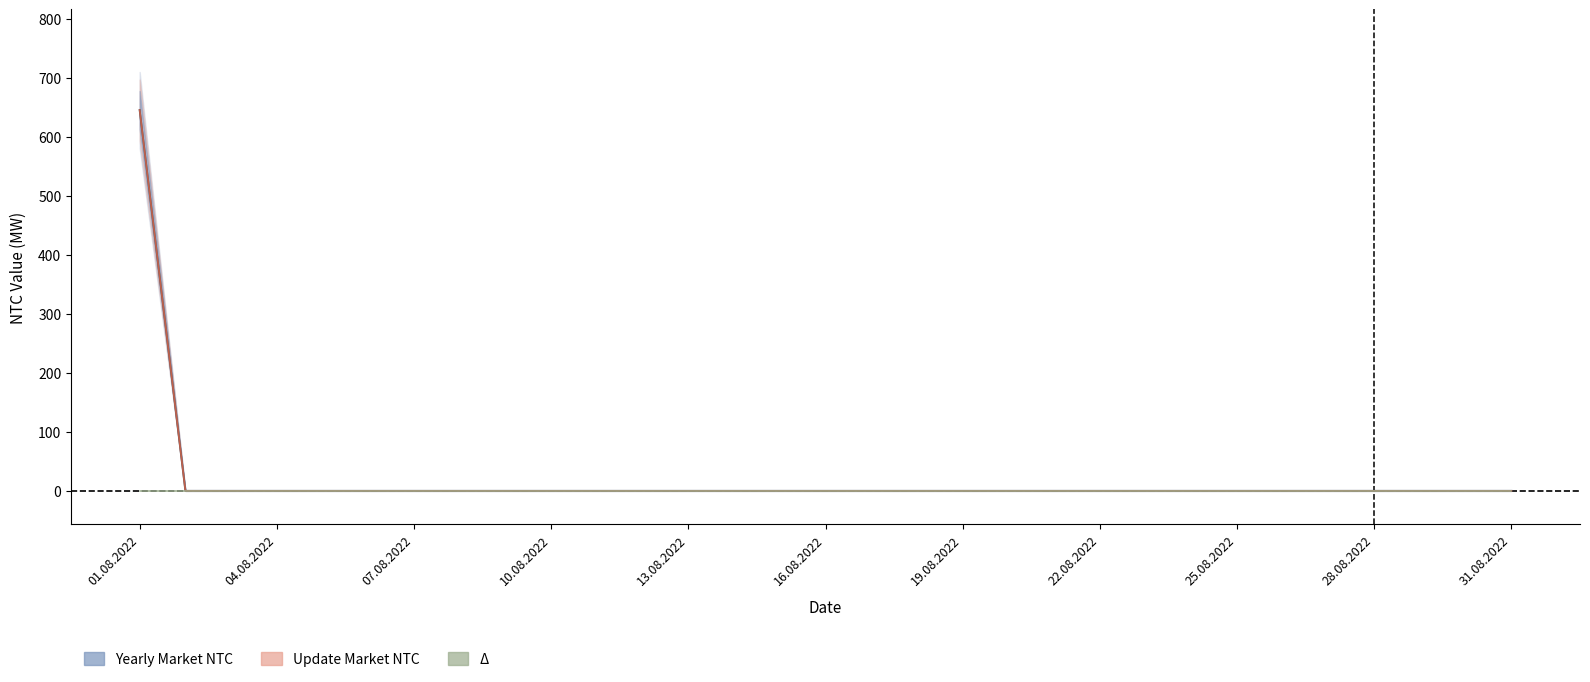

How many lines are shown in the chart?

3